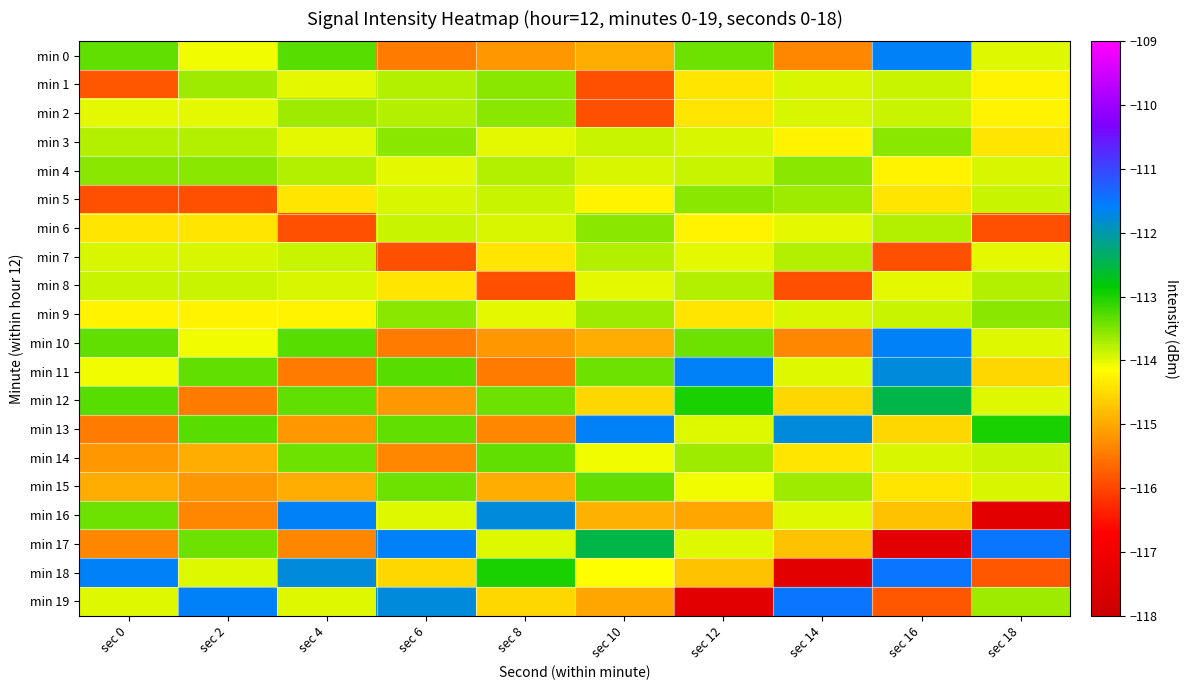

Which has a higher value, sec 10 or sec 18?

sec 18